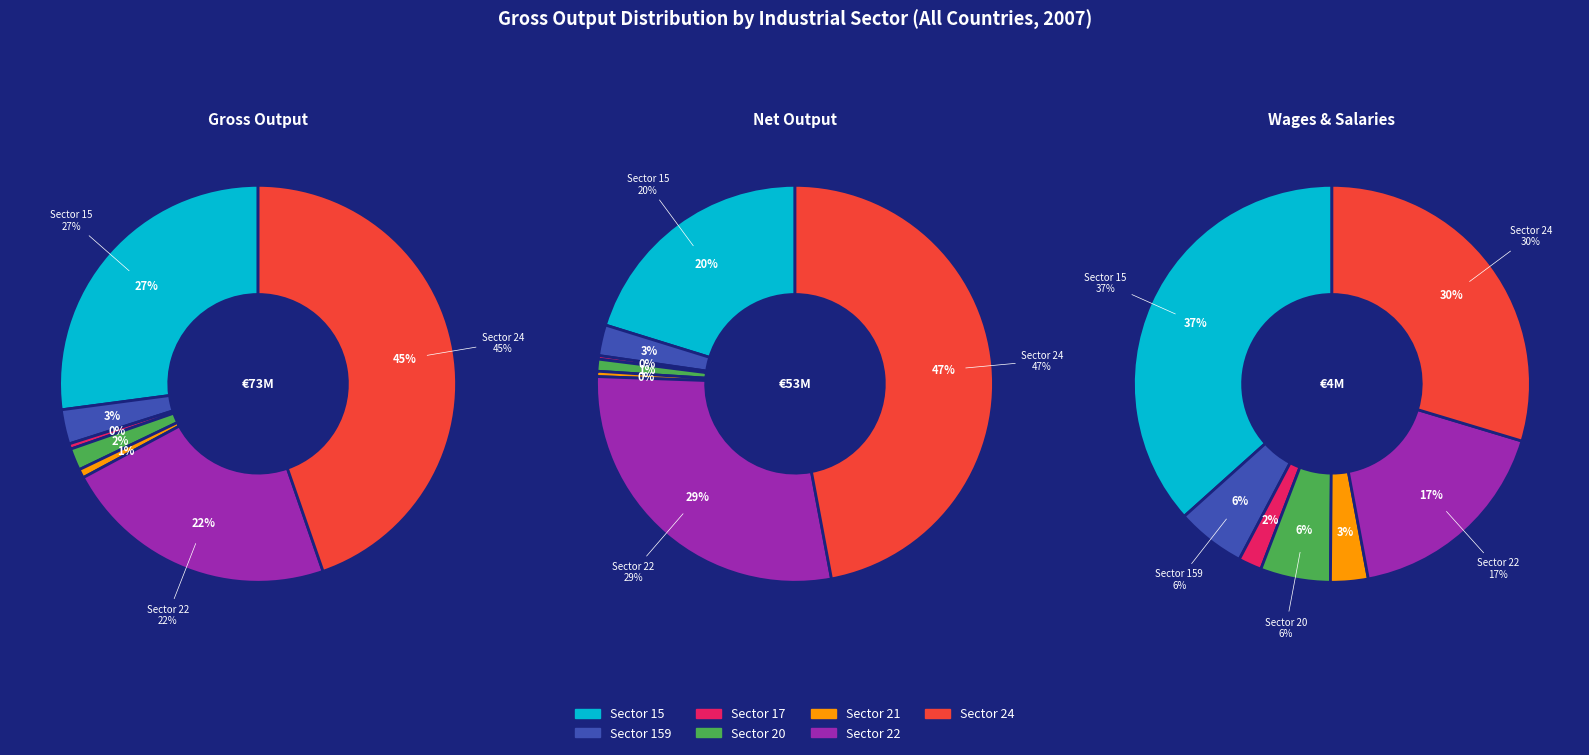

The Sector 159 slice represents 13% of the pie. True or false?

False